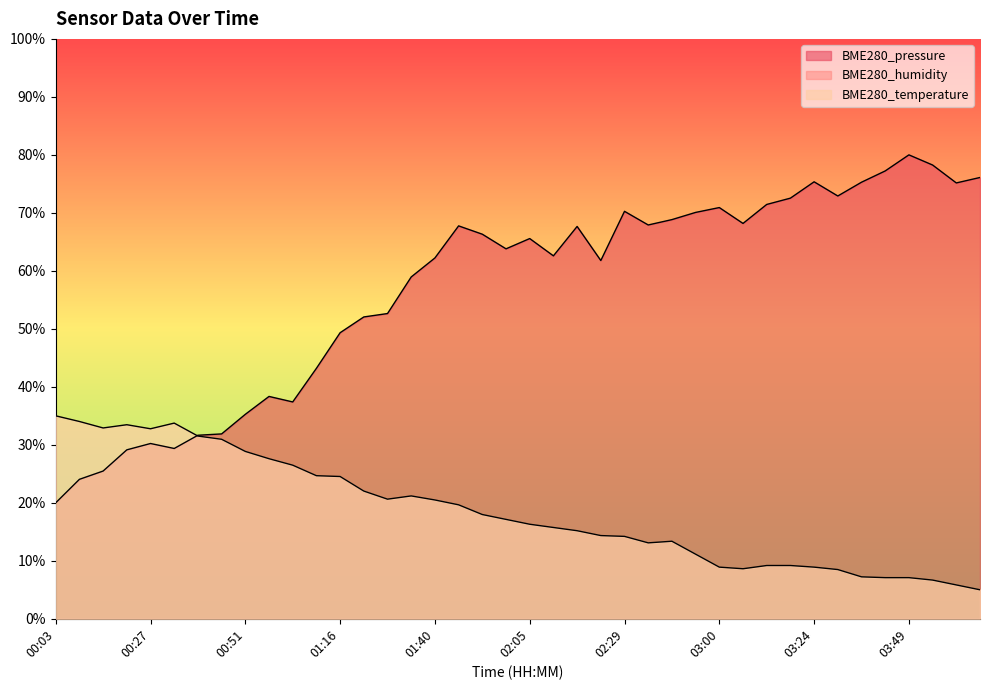

List the labels in order of BME280_temperature value, largest first.

00:03, 00:09, 00:33, 00:21, 00:15, 00:27, 00:39, 00:45, 00:51, 00:58, 01:04, 01:10, 01:16, 01:22, 01:34, 01:28, 01:40, 01:46, 01:53, 01:59, 02:05, 02:11, 02:17, 02:23, 02:29, 02:41, 02:35, 02:54, 03:12, 03:18, 03:00, 03:24, 03:06, 03:31, 03:37, 03:43, 03:49, 03:55, 04:01, 04:08